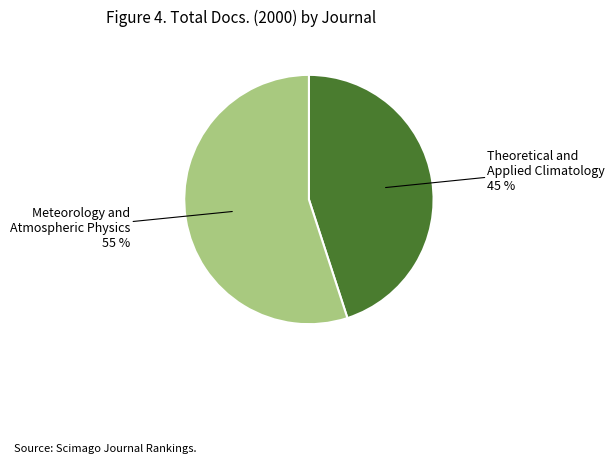

Which has a higher value, Theoretical and Applied Climatology or Meteorology and Atmospheric Physics?

Meteorology and Atmospheric Physics